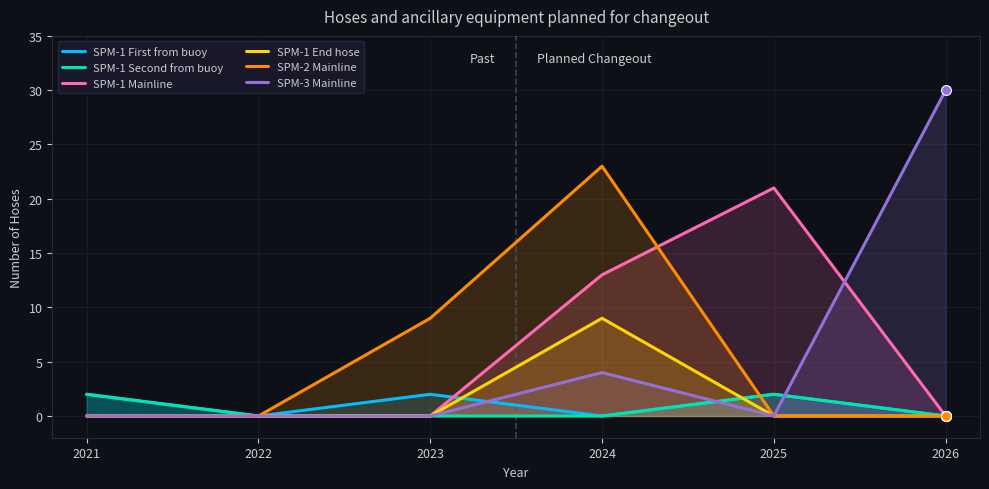

Which series has the widest spread of Y values?

SPM-3 Mainline